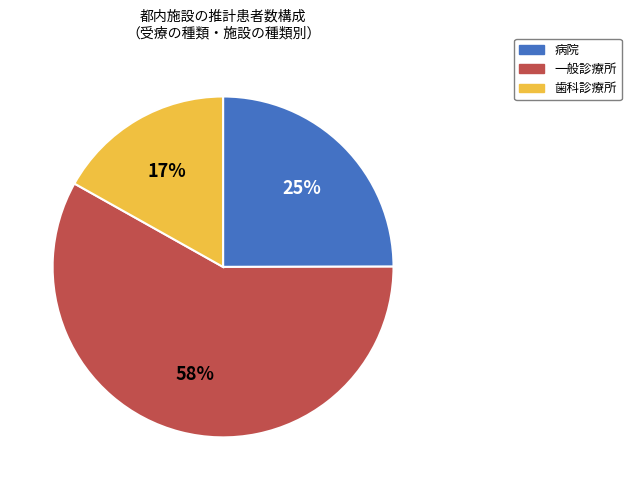

Which slice is the smallest?

歯科診療所